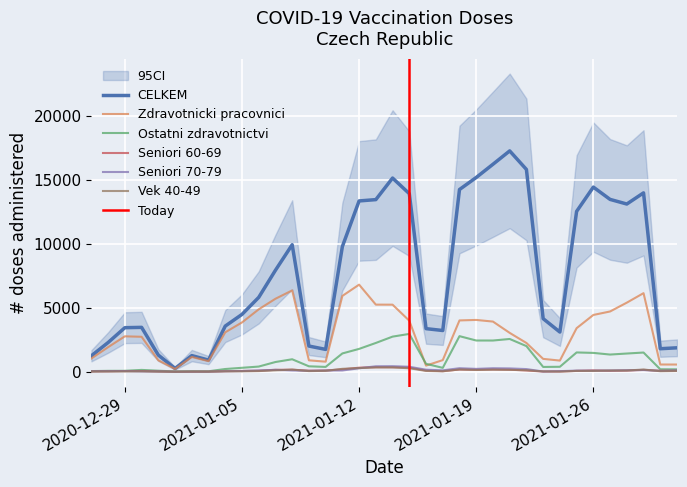

Is it true that Seniori 70-79 equals 82 at 2021-01-26?

True